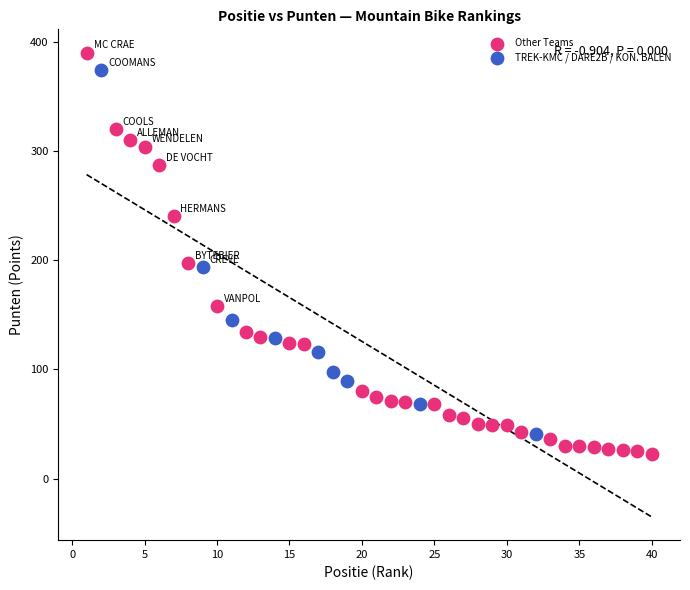

Which series has the widest spread of Y values?

Other Teams